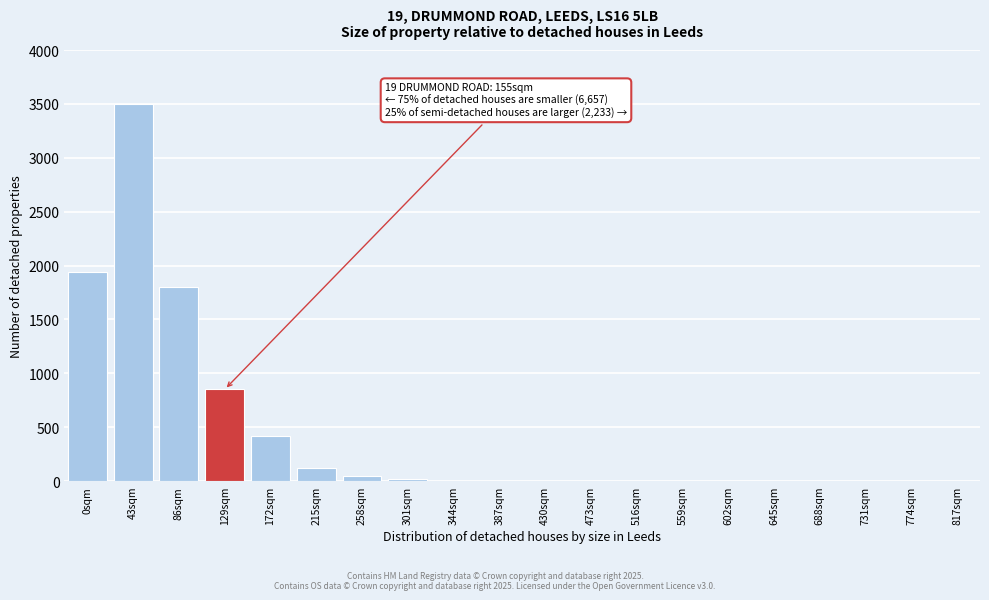

Reading right to left, what are all the values shown in this chart?

817sqm=0	774sqm=0	731sqm=0	688sqm=0	645sqm=0	602sqm=0	559sqm=0	516sqm=0	473sqm=0	430sqm=0	387sqm=0	344sqm=0	301sqm=20	258sqm=45	215sqm=120	172sqm=420	129sqm=850	86sqm=1800	43sqm=3500	0sqm=1940